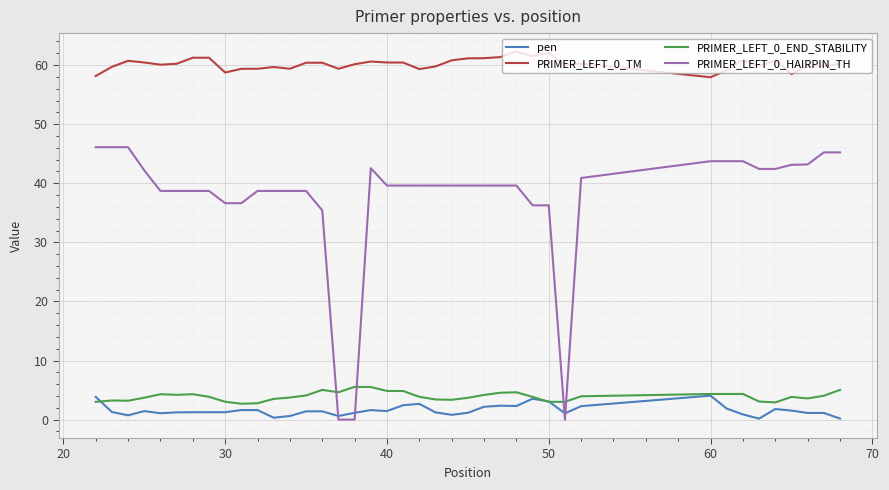

Which series has the largest total across all categories?

PRIMER_LEFT_0_TM